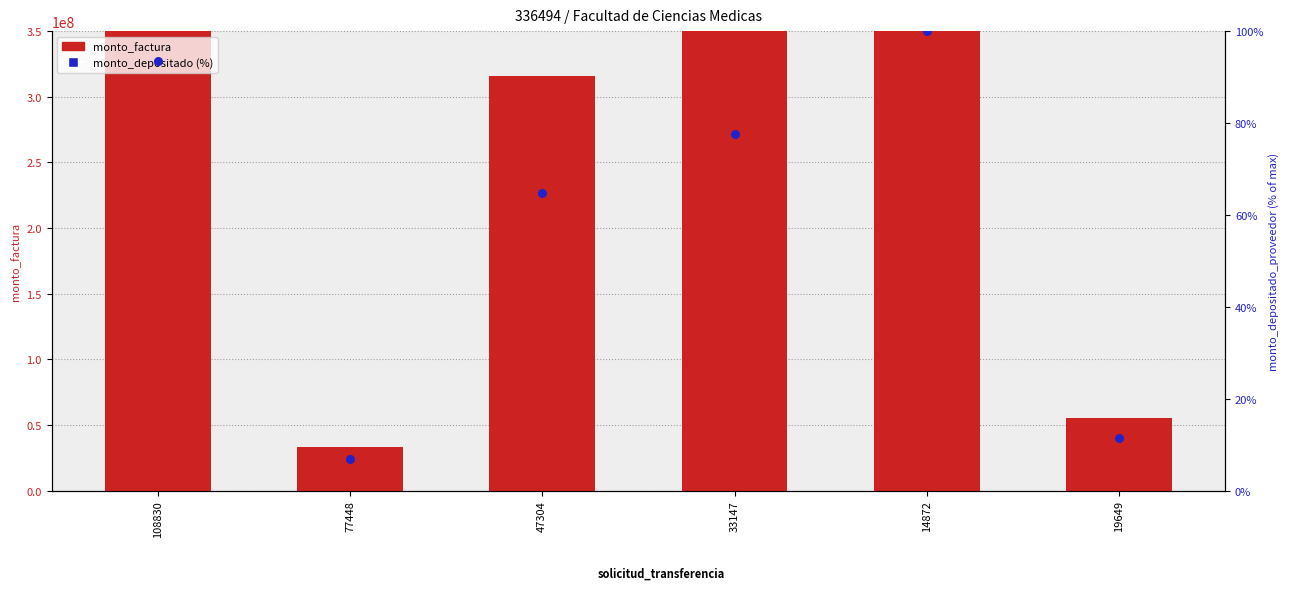

What is the total value across all series at 77448?

33000006.8